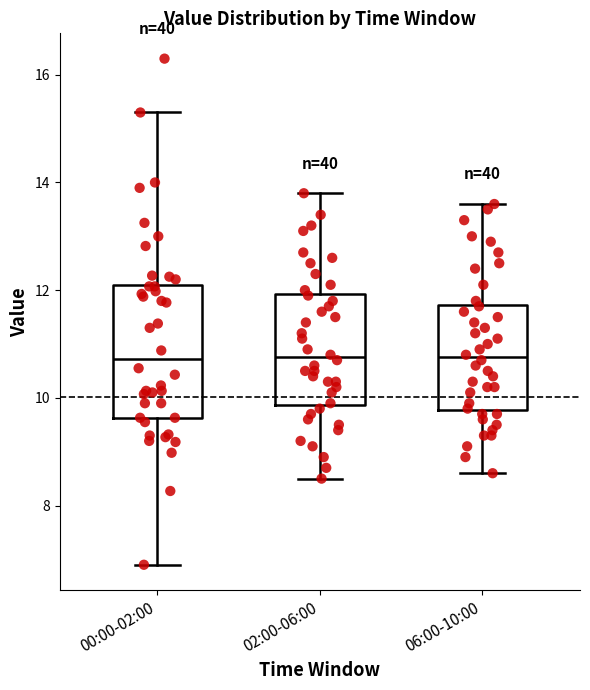

Reading left to right, read every box against the y-axis: the position of its median line, the range the box covers, and the ends of its whiskers. The values are not printed on the chart, so give them approximately, as read against the axis.

00:00-02:00: median 10.8, box 9.6 to 12.2, whiskers 7.0 to 15.4
02:00-06:00: median 10.8, box 9.8 to 12.0, whiskers 8.6 to 13.8
06:00-10:00: median 10.8, box 9.8 to 11.8, whiskers 8.6 to 13.6